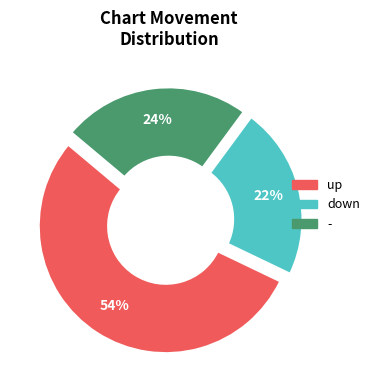

What is the largest slice in the pie chart?

up